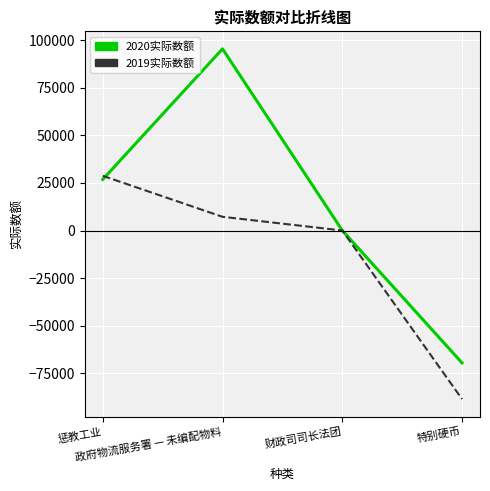

What position from the left is 特别硬币?

4